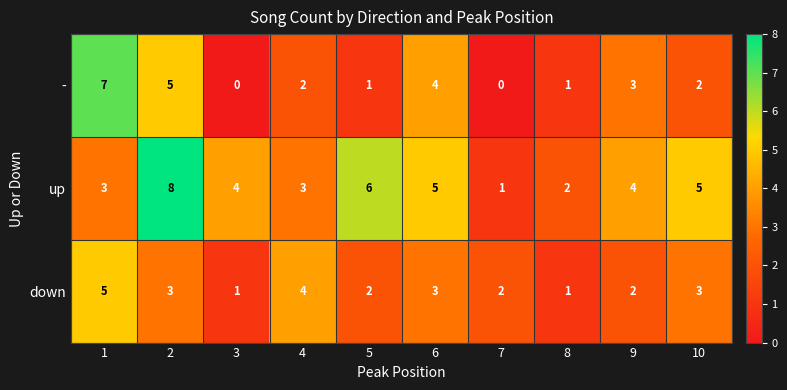

What is the approximate value of down at 10?

3